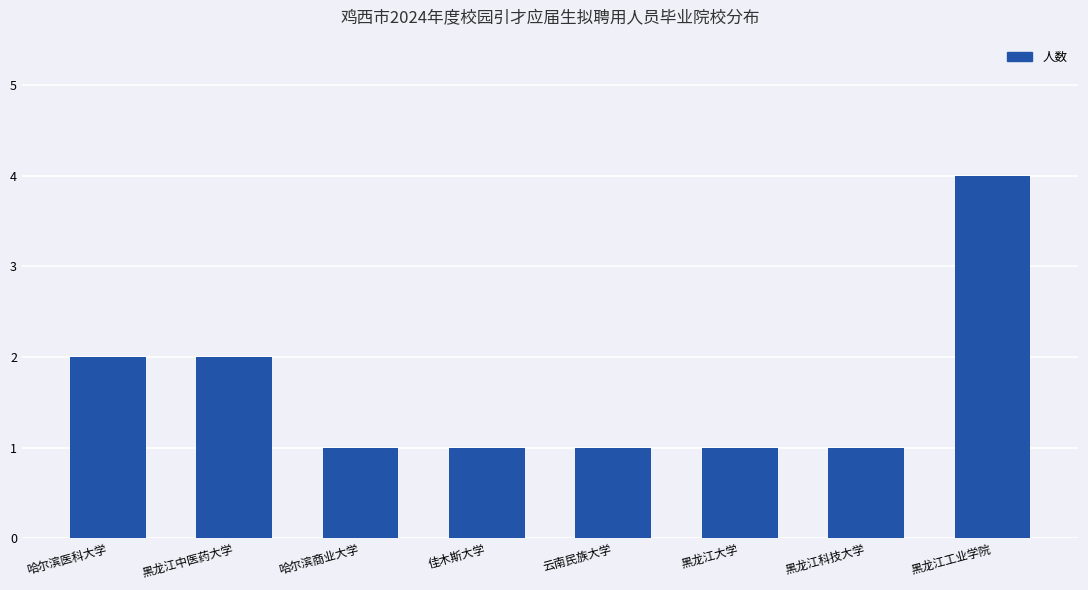

The value at 云南民族大学 is 1. True or false?

True